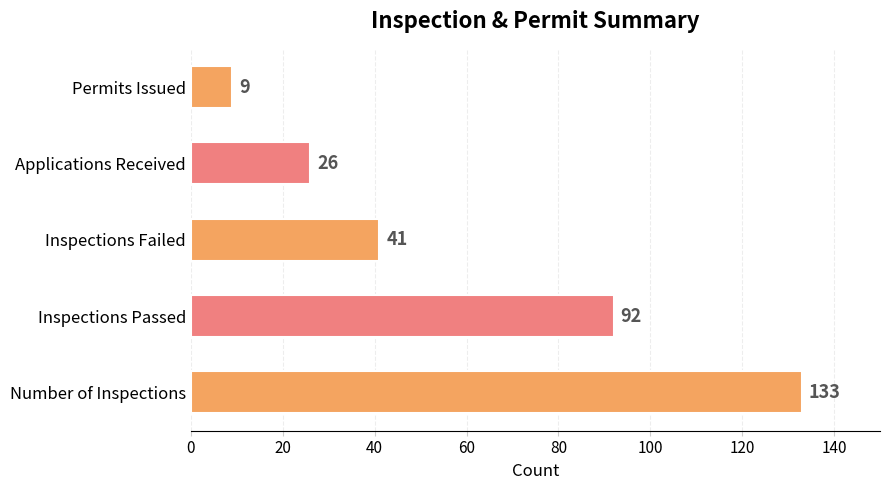

What is the sum of all values?

301